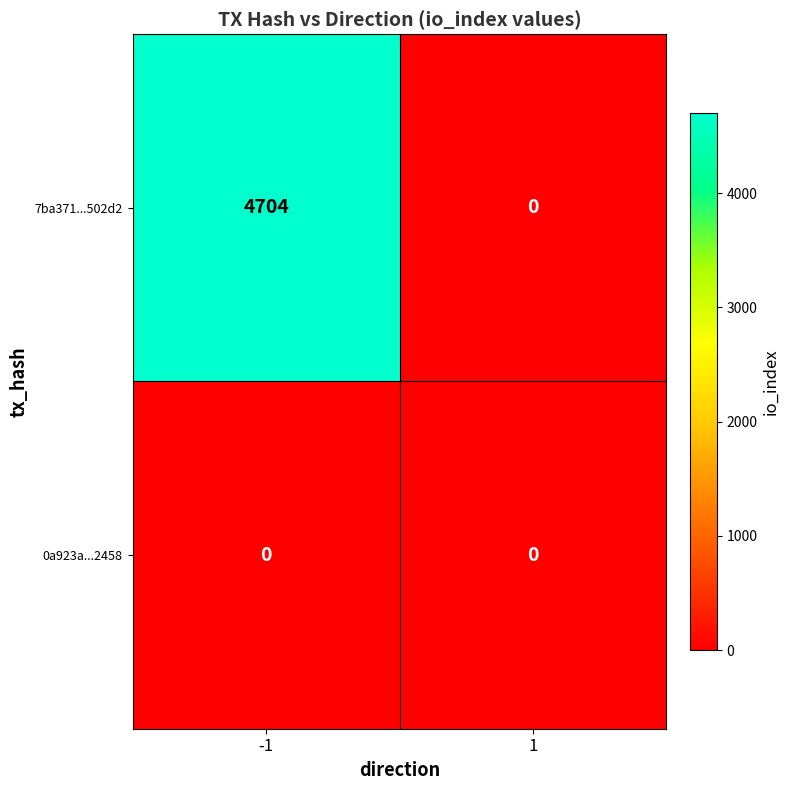

Reading left to right, extract all data points from this chart.

7ba371...502d2: 4704	0
0a923a...2458: 0	0